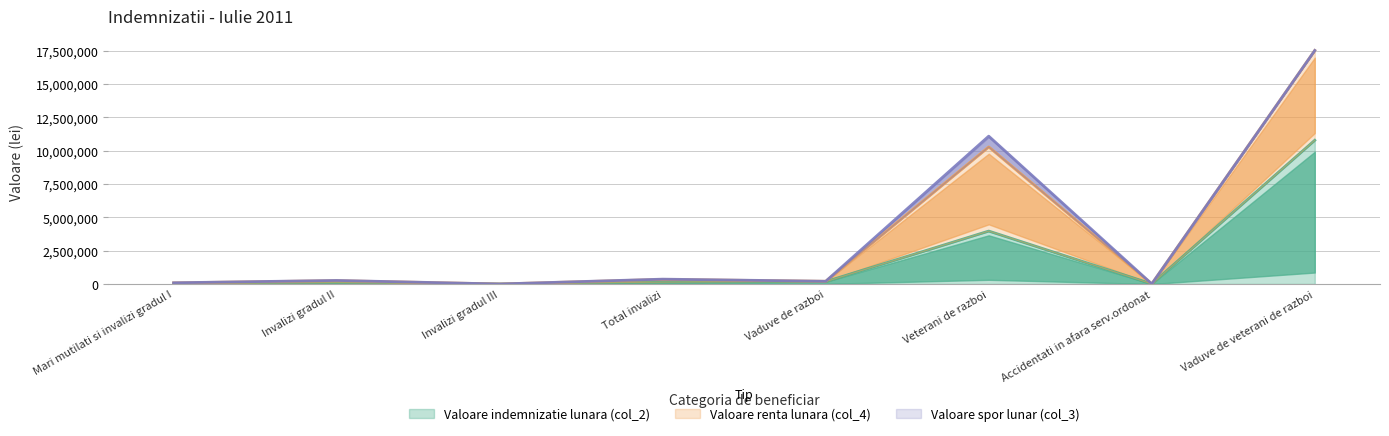

What is the label of the 5th point from the right?

Total invalizi